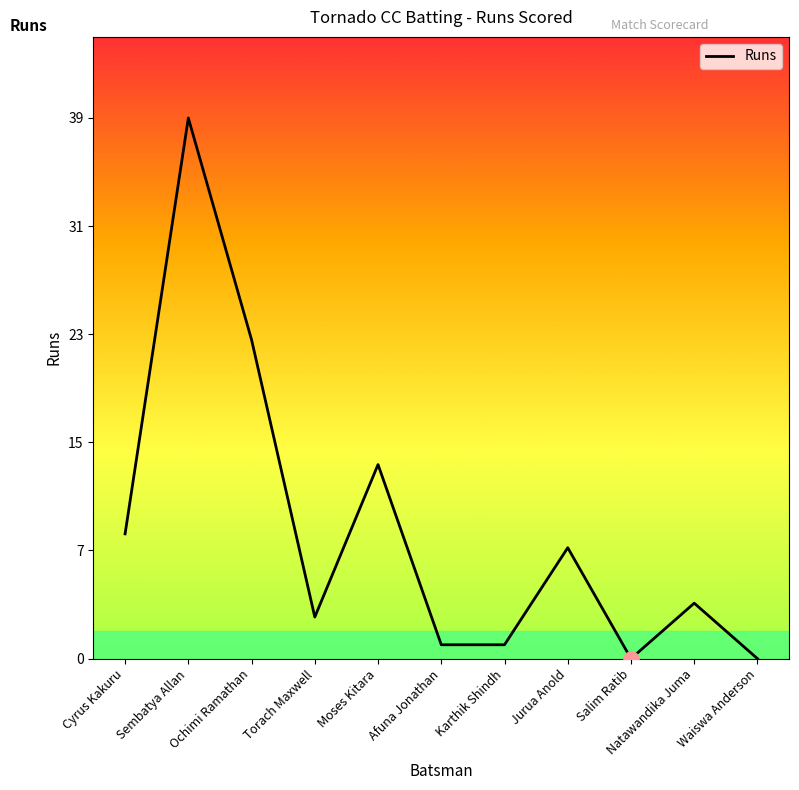

Approximately how many times larger is the value at Jurua Anold compared to Ochimi Ramathan?

0.3